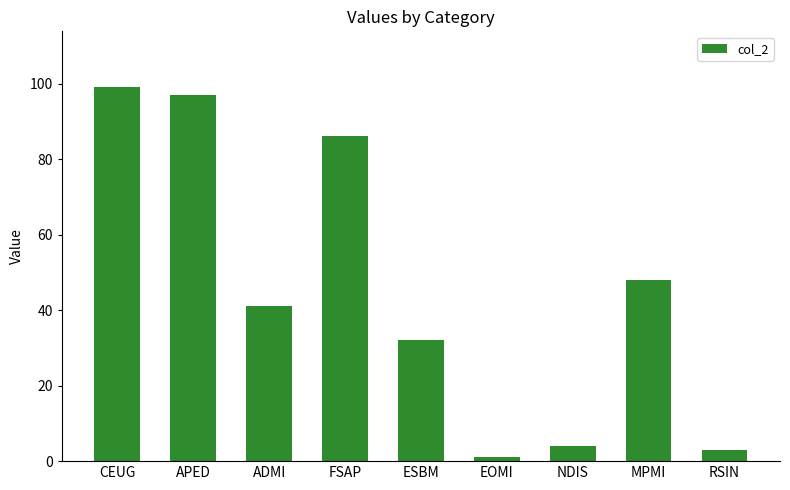

At which label is the value closest to 50?

MPMI